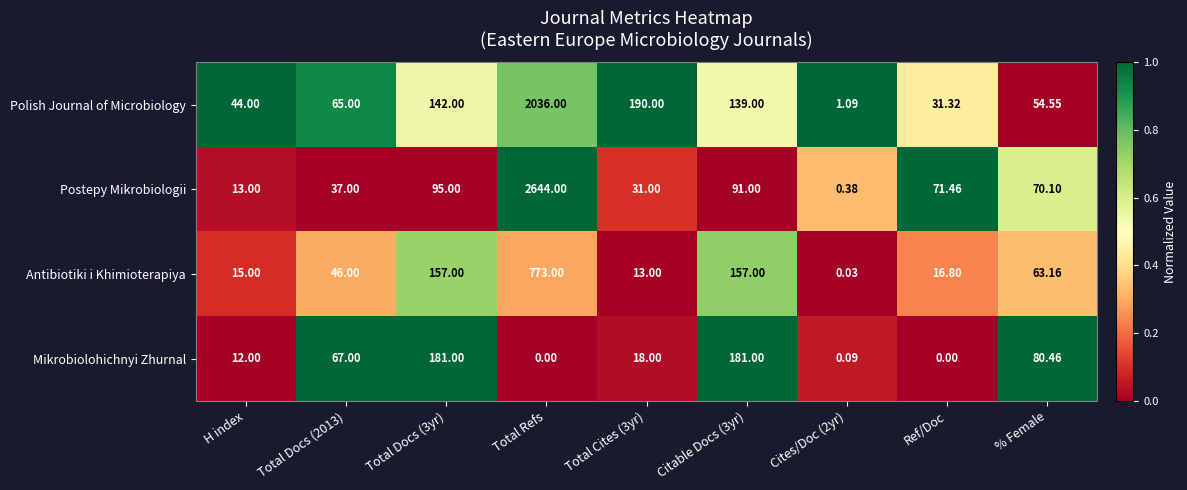

Which label corresponds to the largest value in the chart?

Total Refs